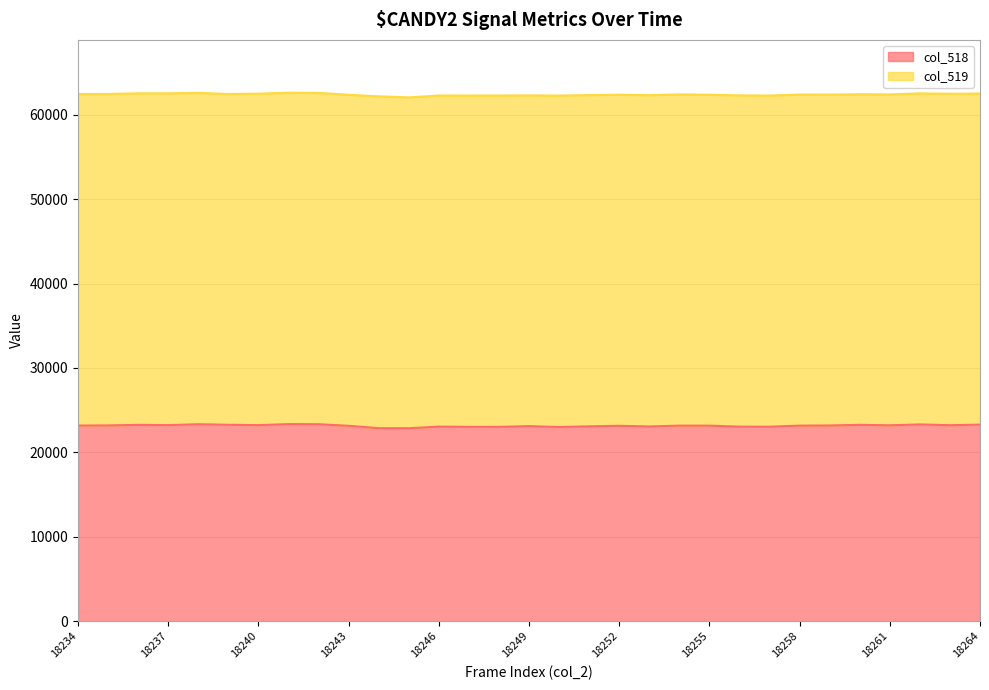

Approximately how many times larger is the value at 18234 compared to 18249?

1.0